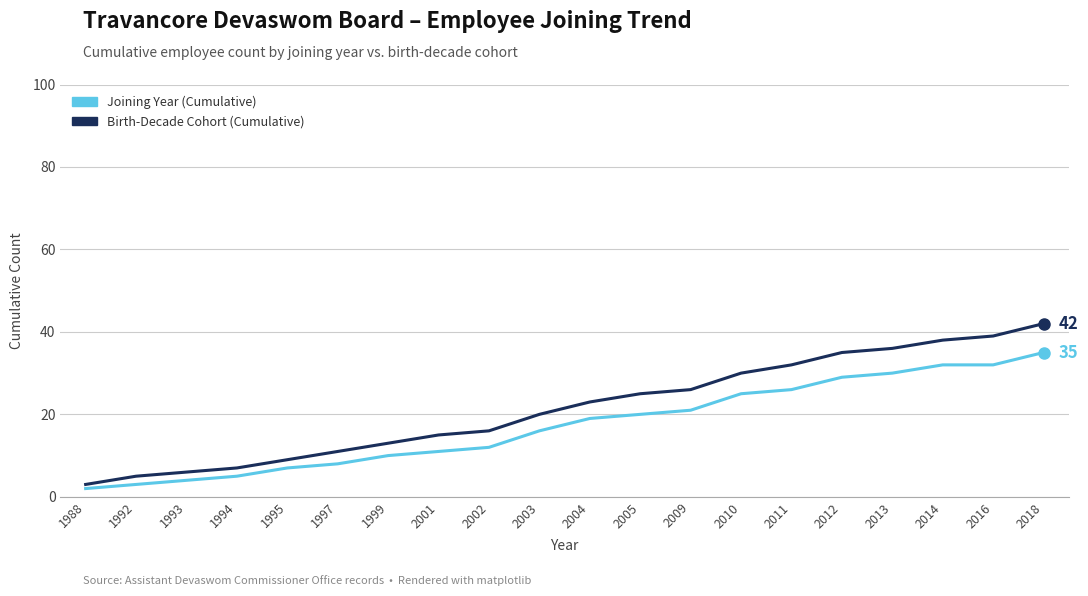

The value of Joining Year (Cumulative) at 1997 is 8. True or false?

True